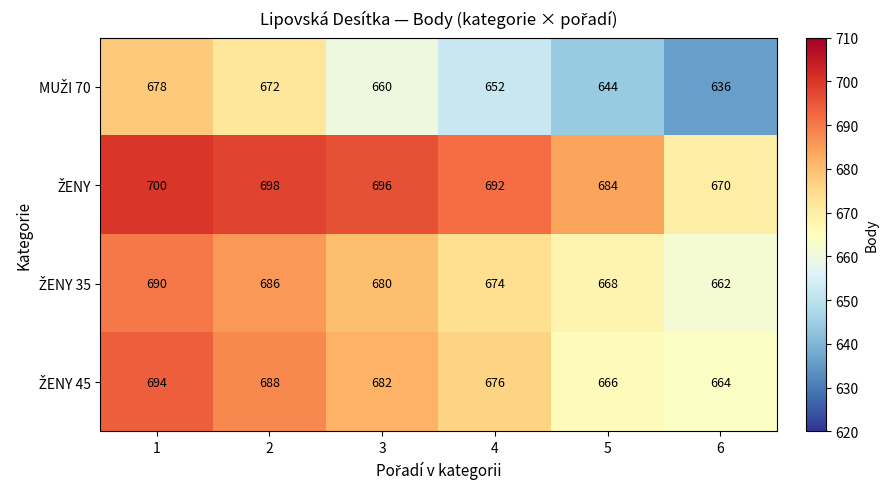

What is the spread (max minus min) of values at 1?

22